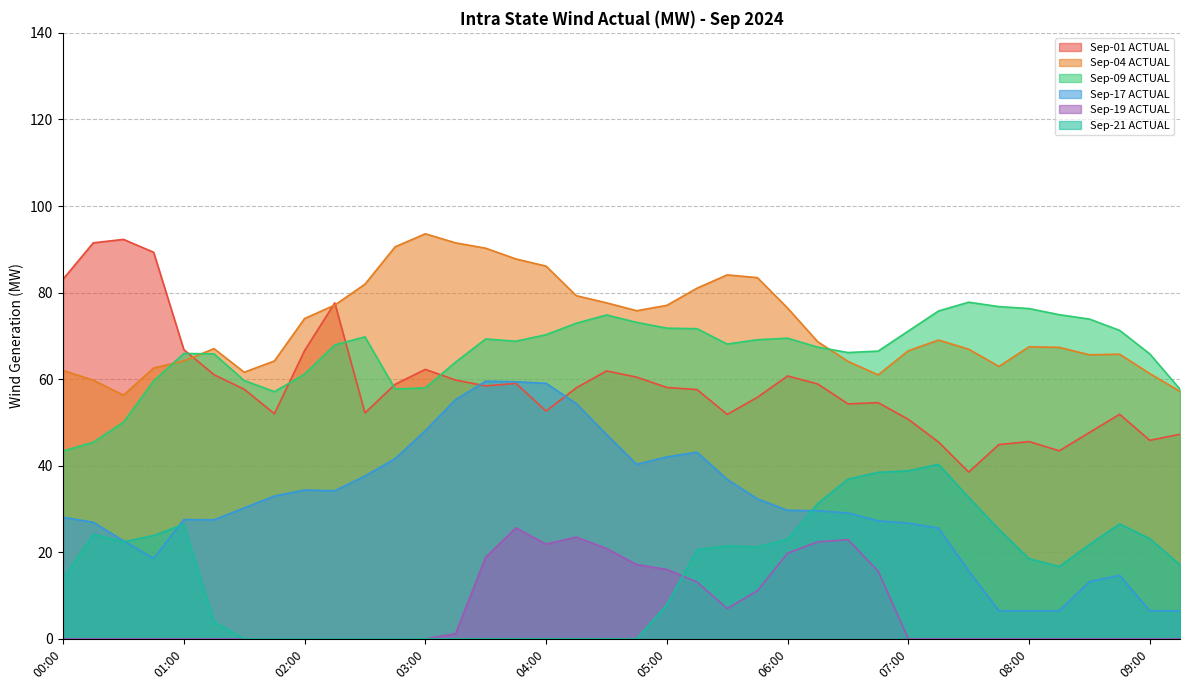

Between 01:45 and 02:15, which series saw the biggest shift?

Sep-01 ACTUAL